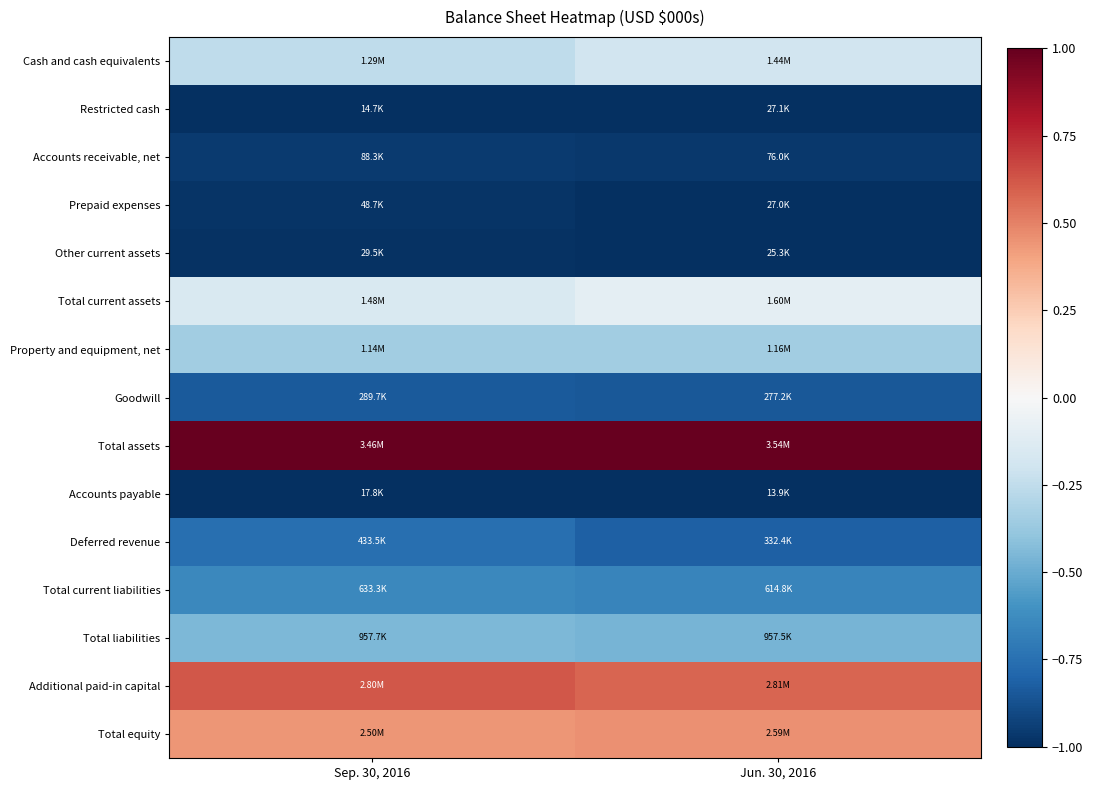

What is the total value across all series at Jun. 30, 2016?

-6.3